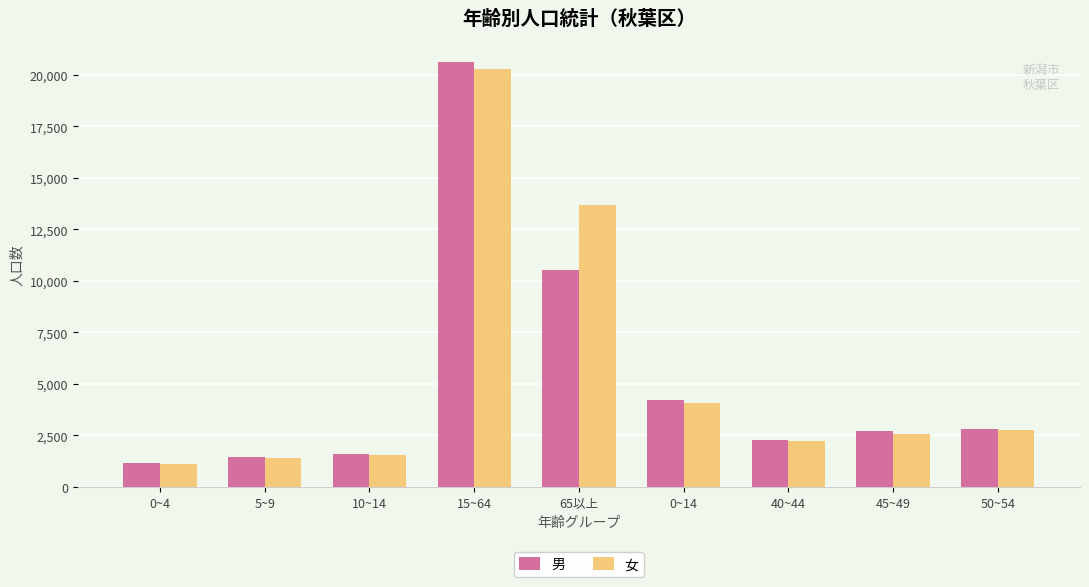

What is the label of the 8th bar from the left?

45~49